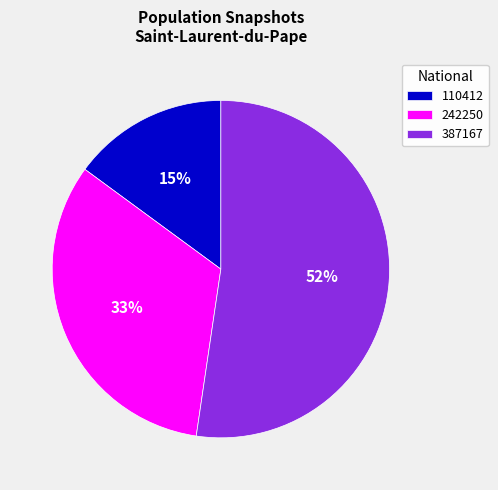

Is the sum of 110412 and 242250 greater than half?

No